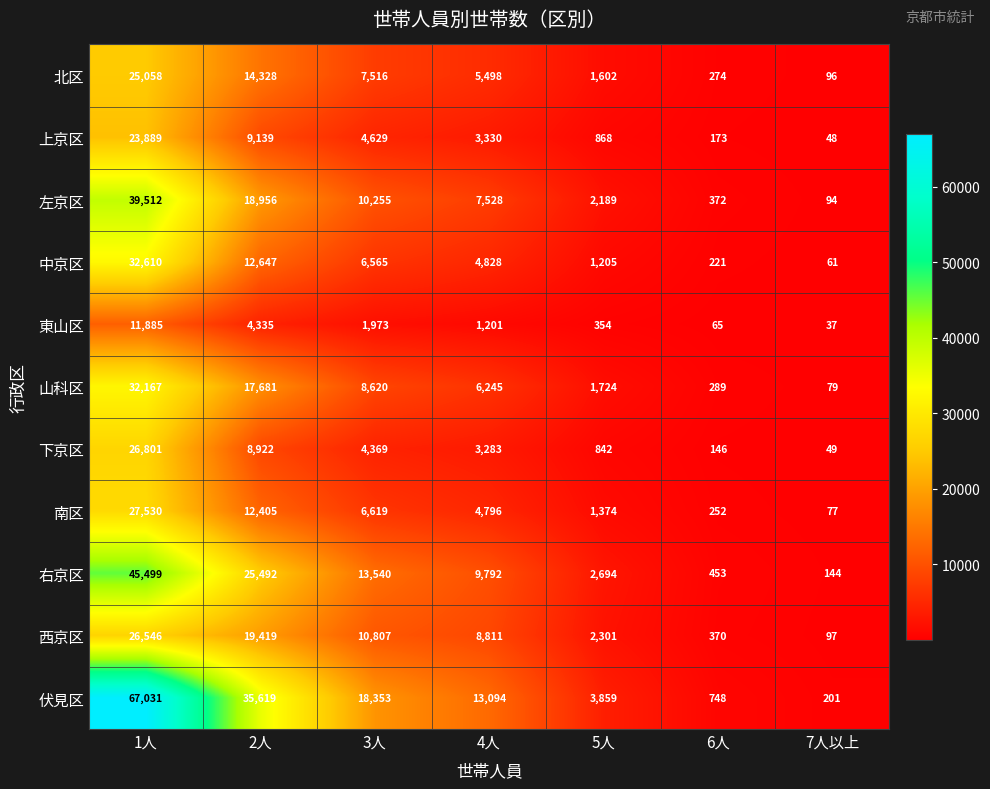

What is the difference between the second highest and second lowest values in the 右京区 series?

25039